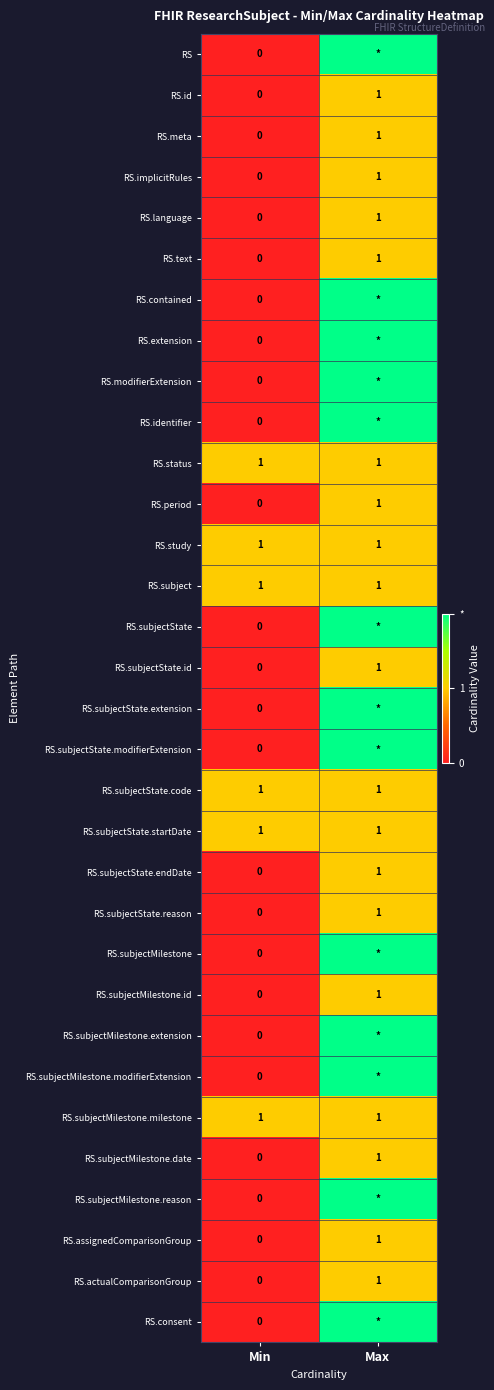

At which label does RS.language reach its minimum?

Min